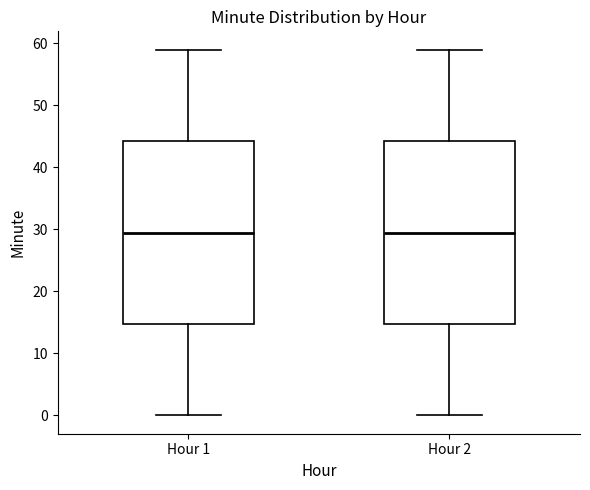

Where does the lower whisker of the box for Hour 1 end on the y-axis? The values are not printed on the chart, so give them approximately, as read against the axis.

0